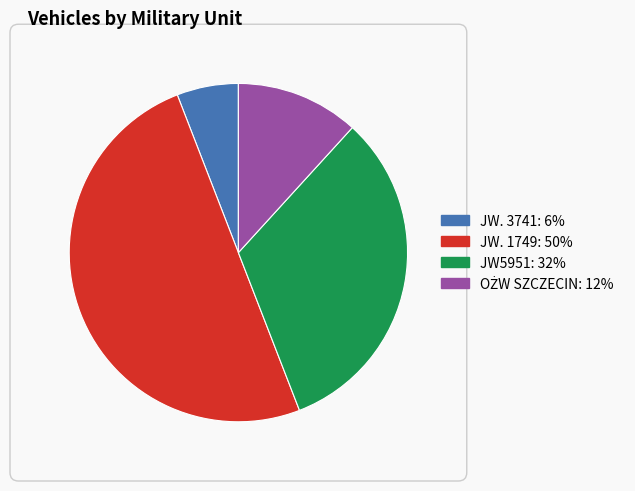

Is it true that JW. 3741: 6% is 6% of the pie?

True